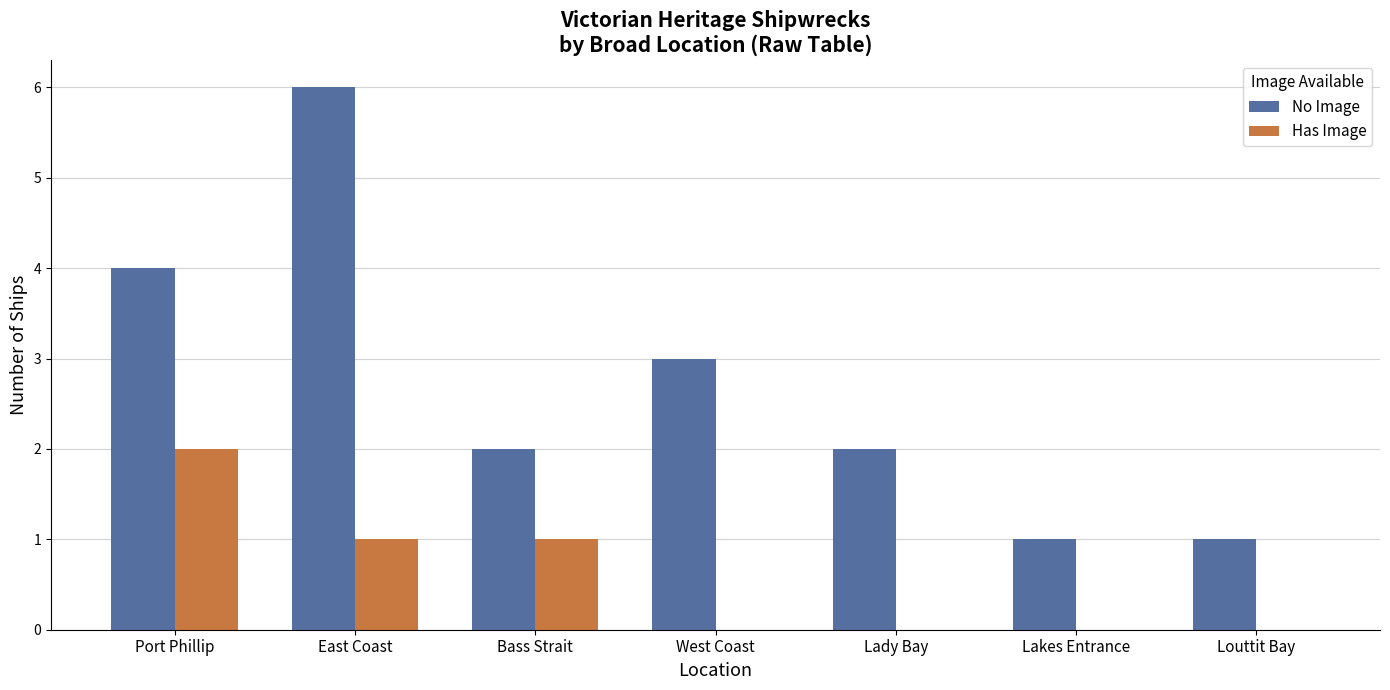

What is the greatest value displayed?

6